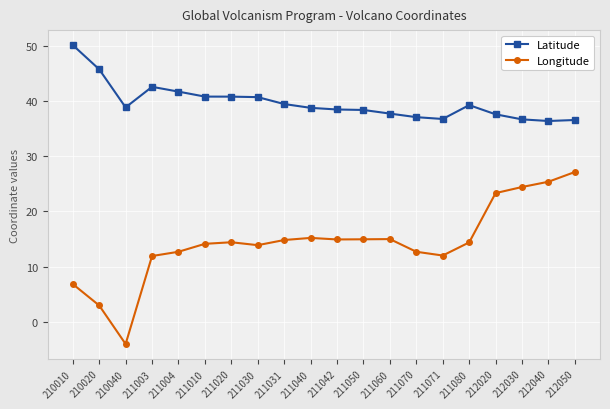

Between 211003 and 212040, which series saw the biggest shift?

Longitude